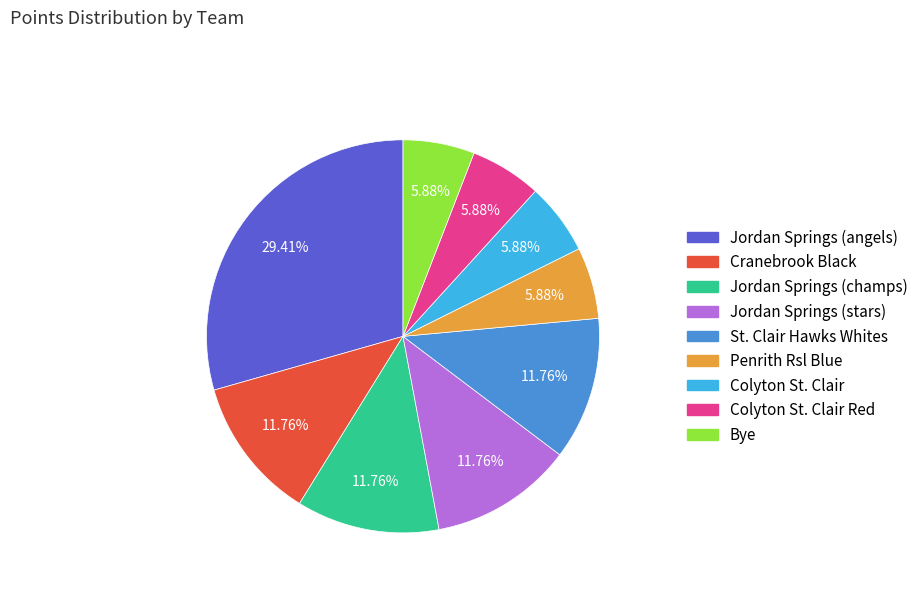

Does any single category account for the majority?

No